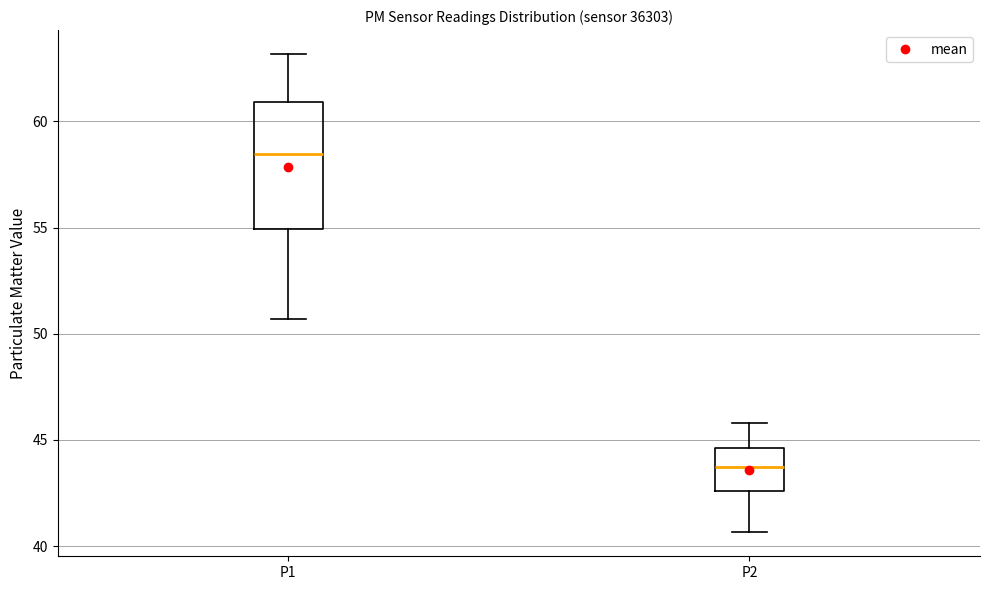

Comparing the boxes themselves (not the whiskers), which one is the tallest?

P1